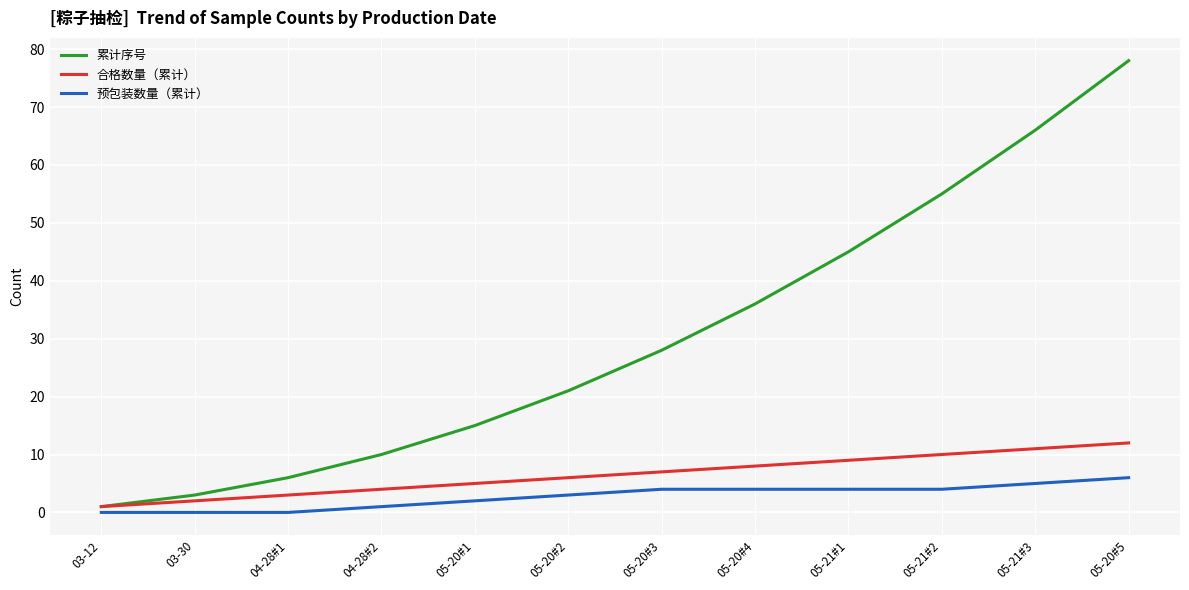

Reading right to left, list all the values displayed in this chart.

累计序号: 78	66	55	45	36	28	21	15	10	6	3	1
合格数量（累计）: 12	11	10	9	8	7	6	5	4	3	2	1
预包装数量（累计）: 6	5	4	4	4	4	3	2	1	0	0	0